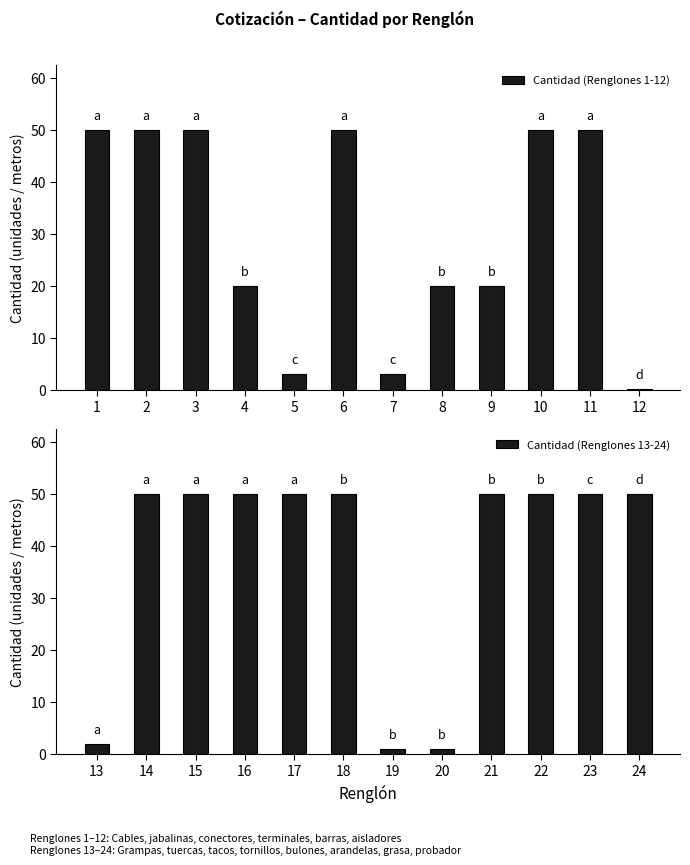

Between 12 and 6, which is larger?

6